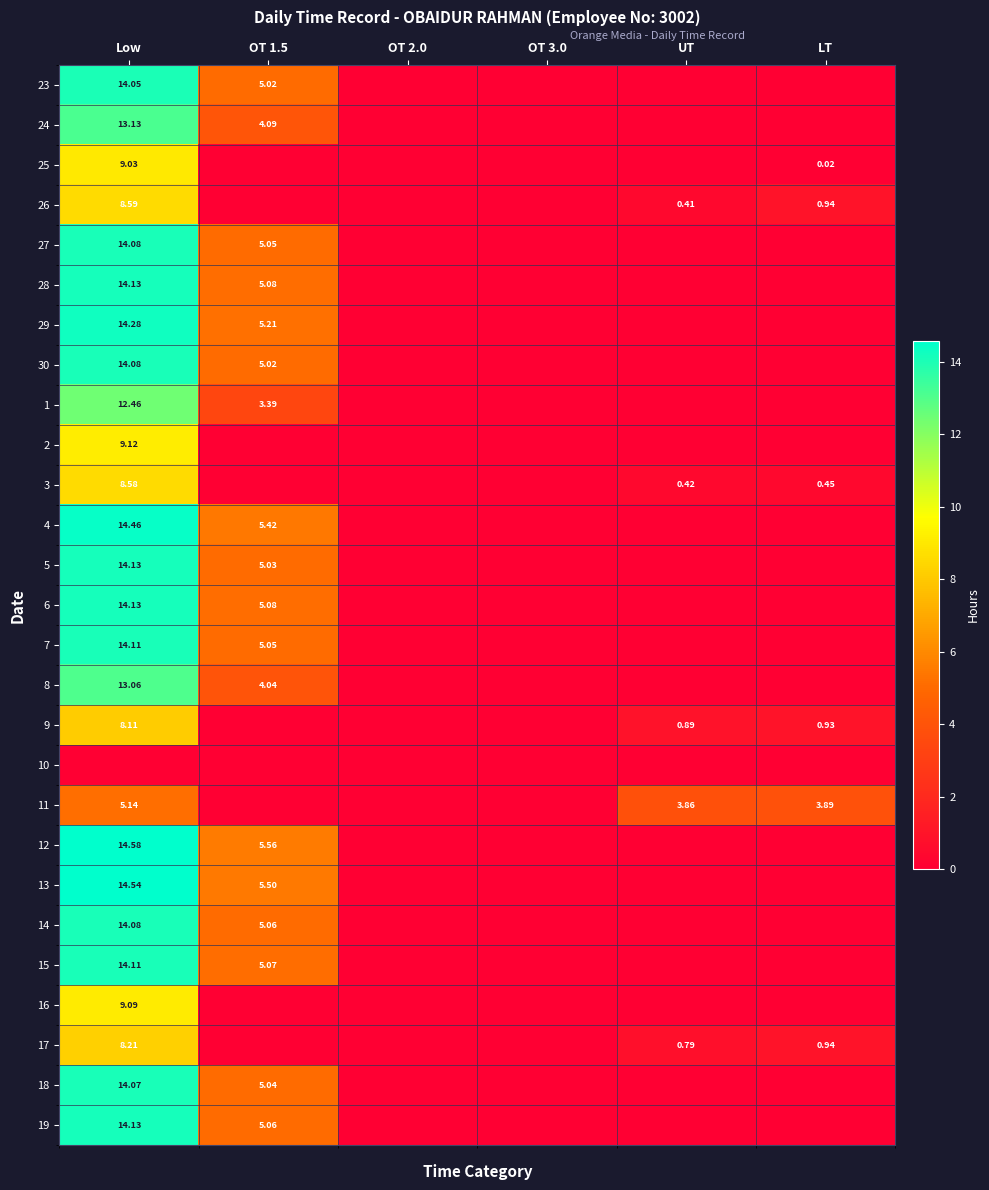

How many data points does each series have?

6